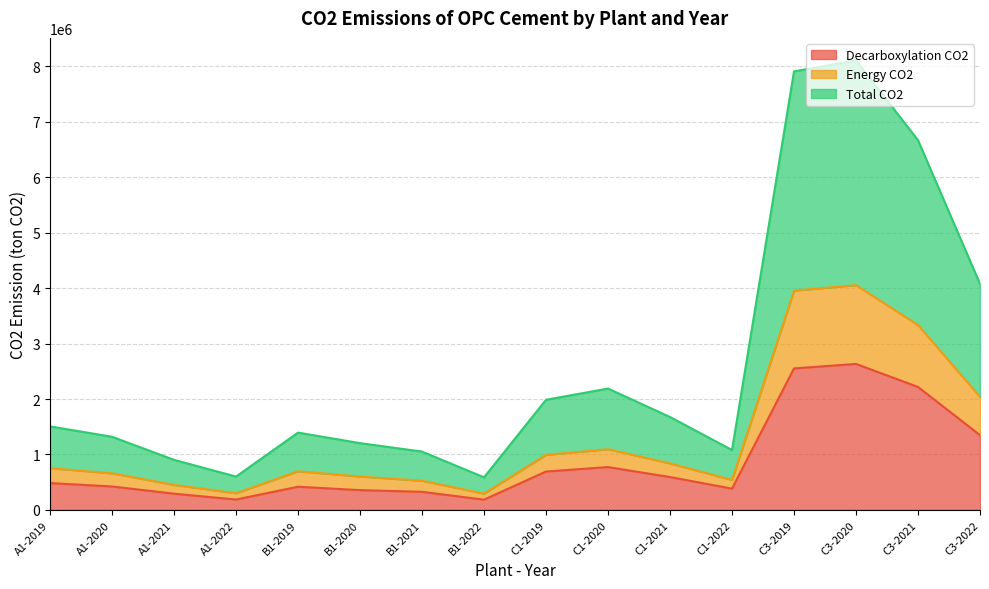

How many interior local peaks does the Decarboxylation CO2 series have?

3